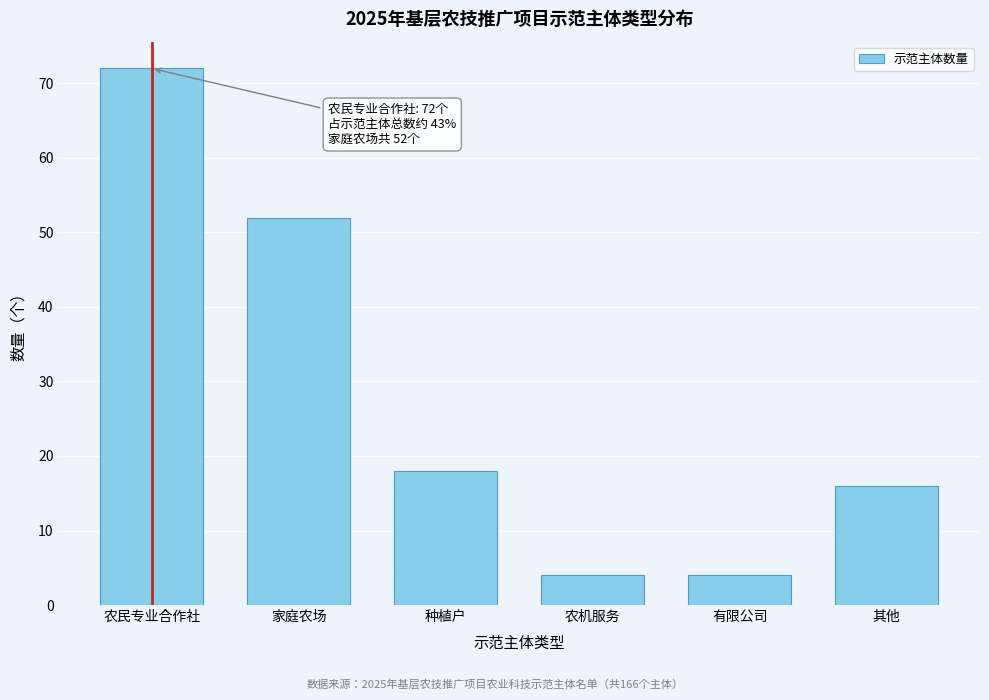

Reading right to left, what are all the values shown in this chart?

16	4	4	18	52	72